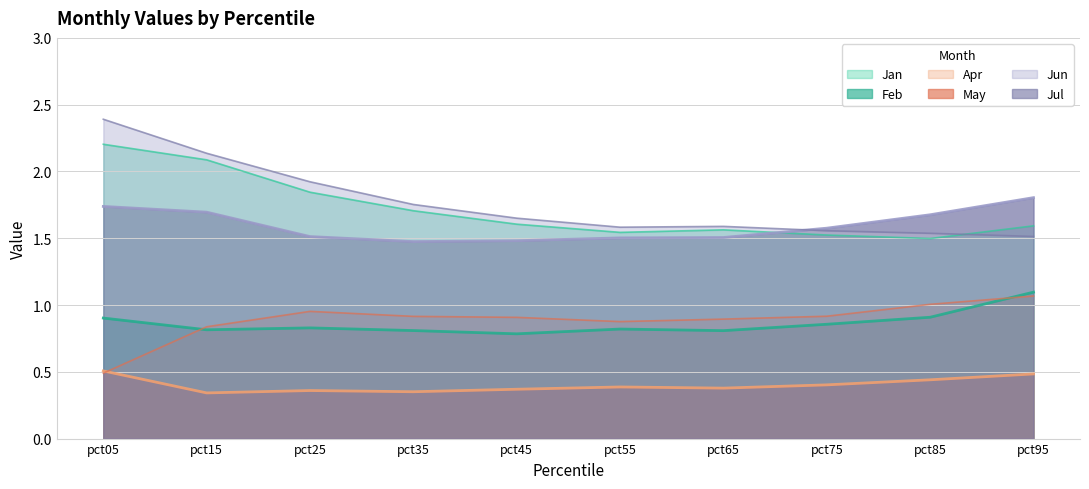

What are all the series names shown in the legend?

Jan, Feb, Apr, May, Jun, Jul